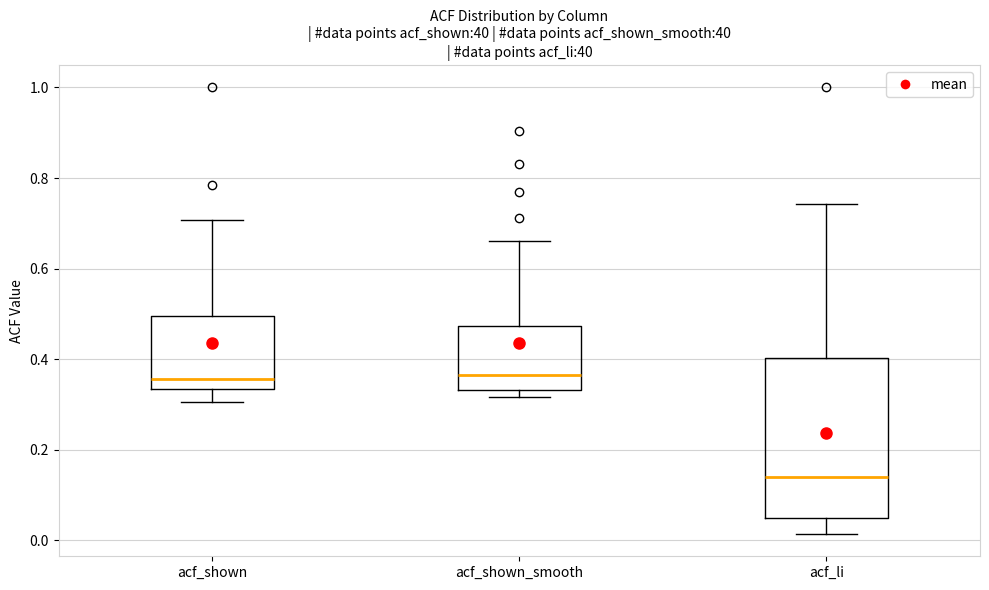

Which box's median line is the lowest?

acf_li